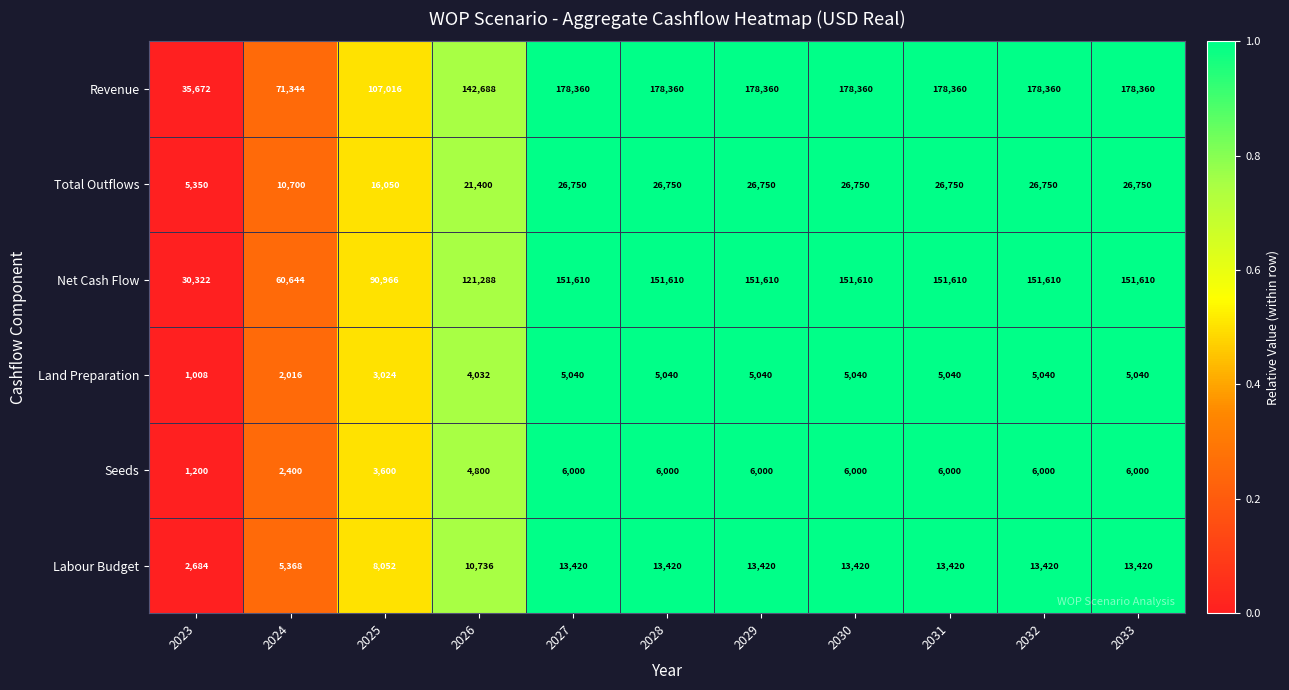

At which label is Land Preparation closest to 3024?

2025